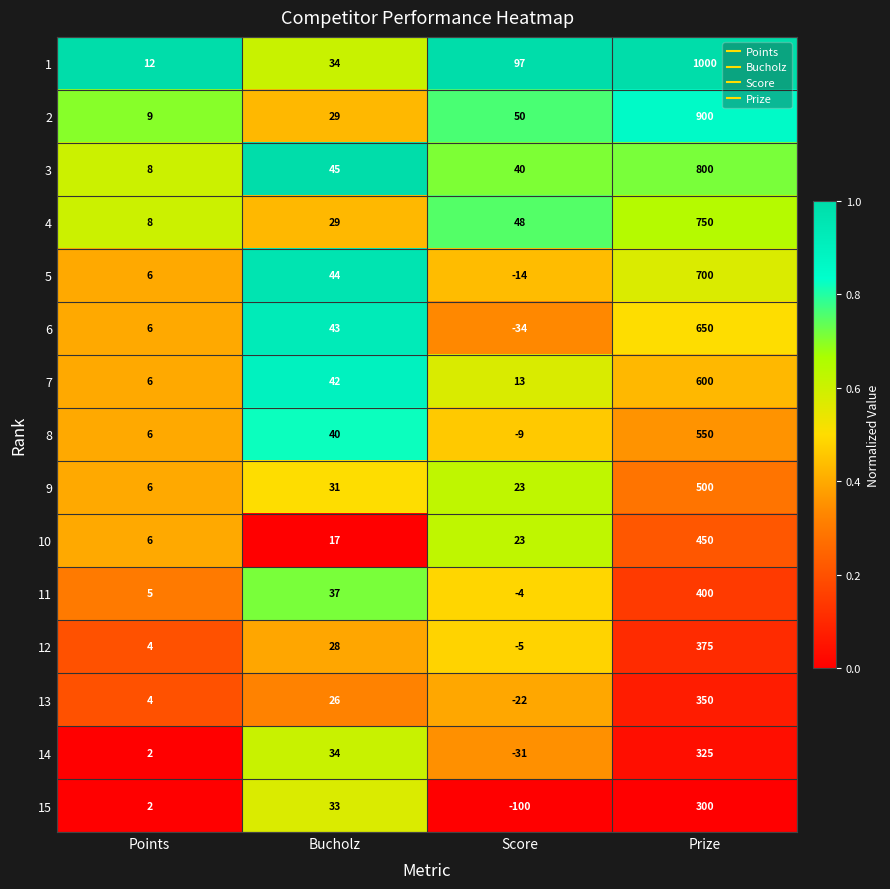

Rank the categories by 9 value from highest to lowest.

Prize, Bucholz, Score, Points